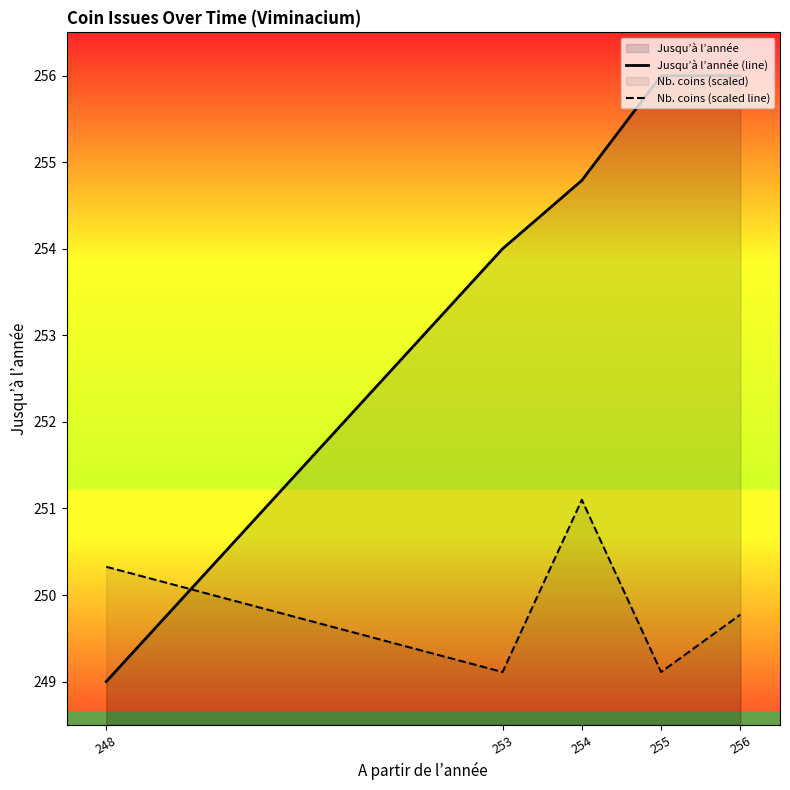

What value does the Nb. coins (scaled line) series have at 253?

249.1